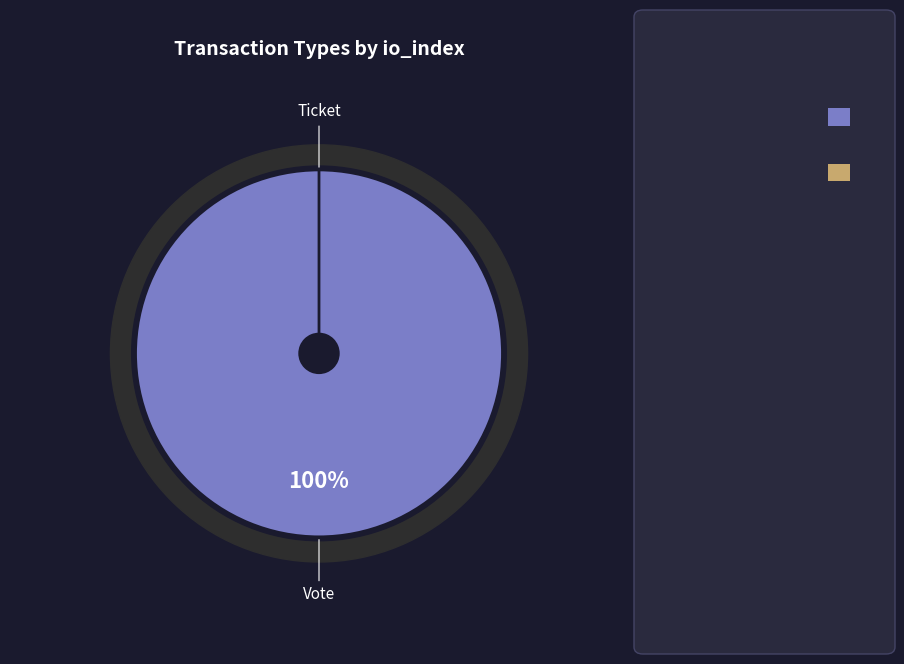

What is the total percentage of Ticket and Vote?

100.0%